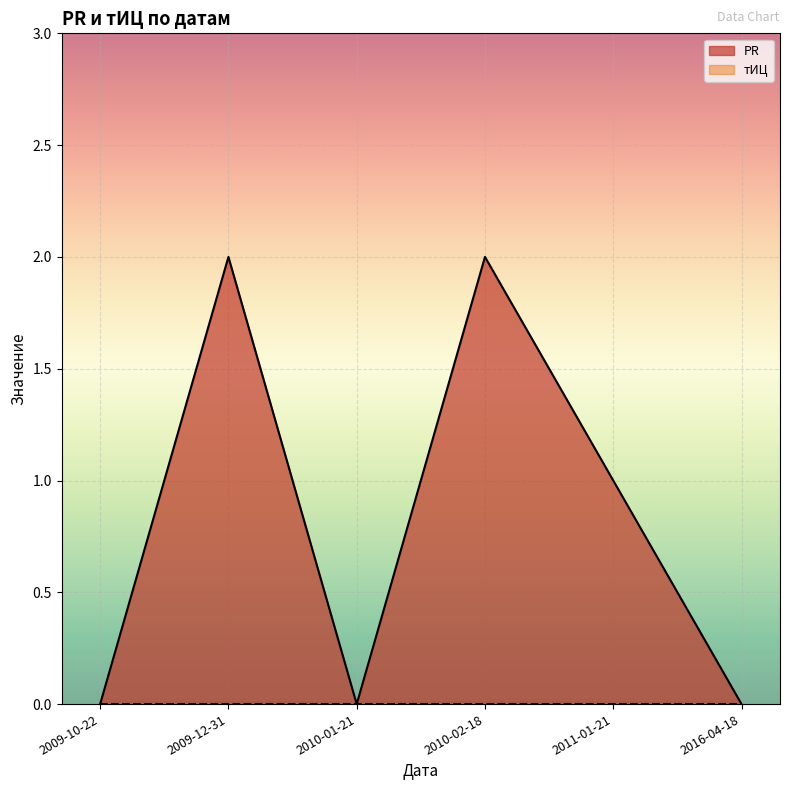

Is it true that PR equals 1 at 2016-04-18?

False